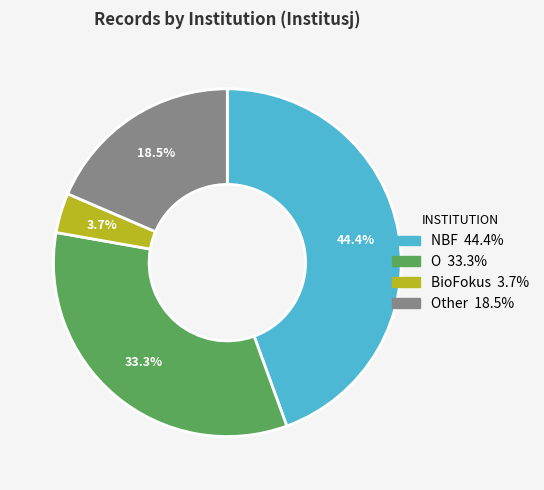

Does any single category account for the majority?

No